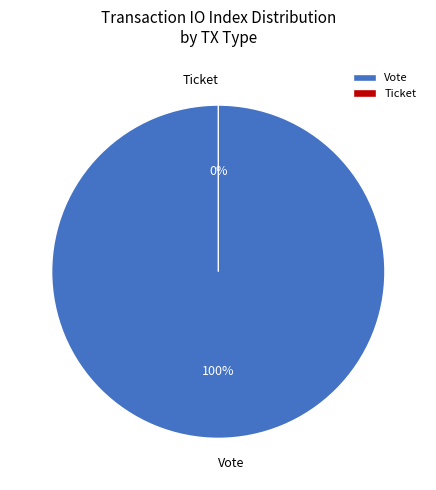

How many segments does this pie chart have?

2